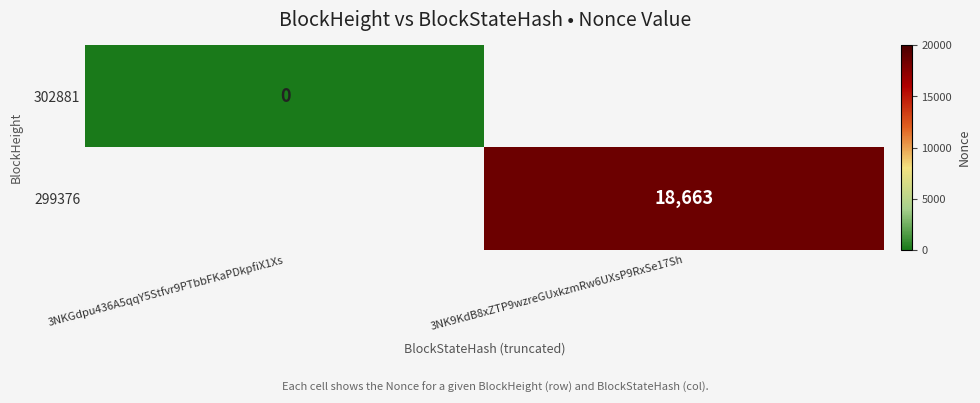

The value of 299376 at 3NK9KdB8xZTP9wzreGUxkzmRw6UXsP9RxSe17Sh is 33259.7. True or false?

False